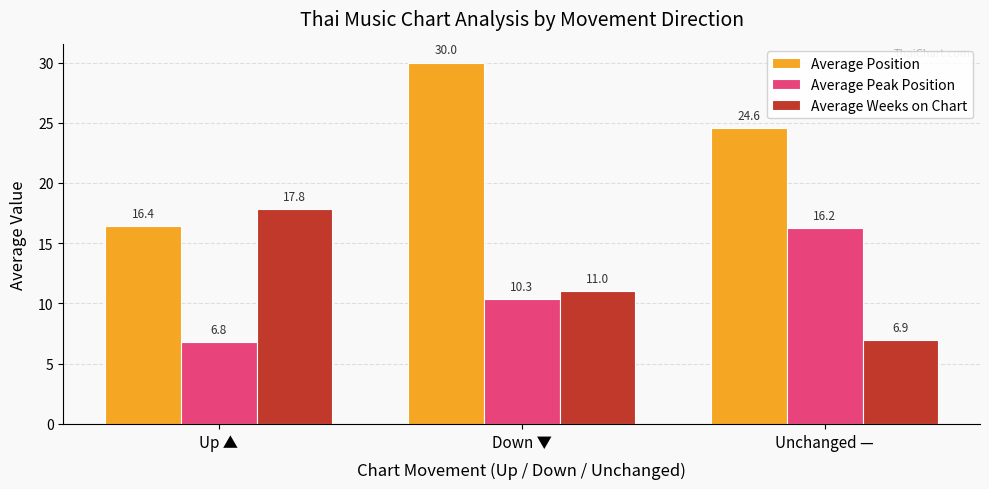

What is the difference between the maximum and minimum values in the Average Peak Position series?

9.5